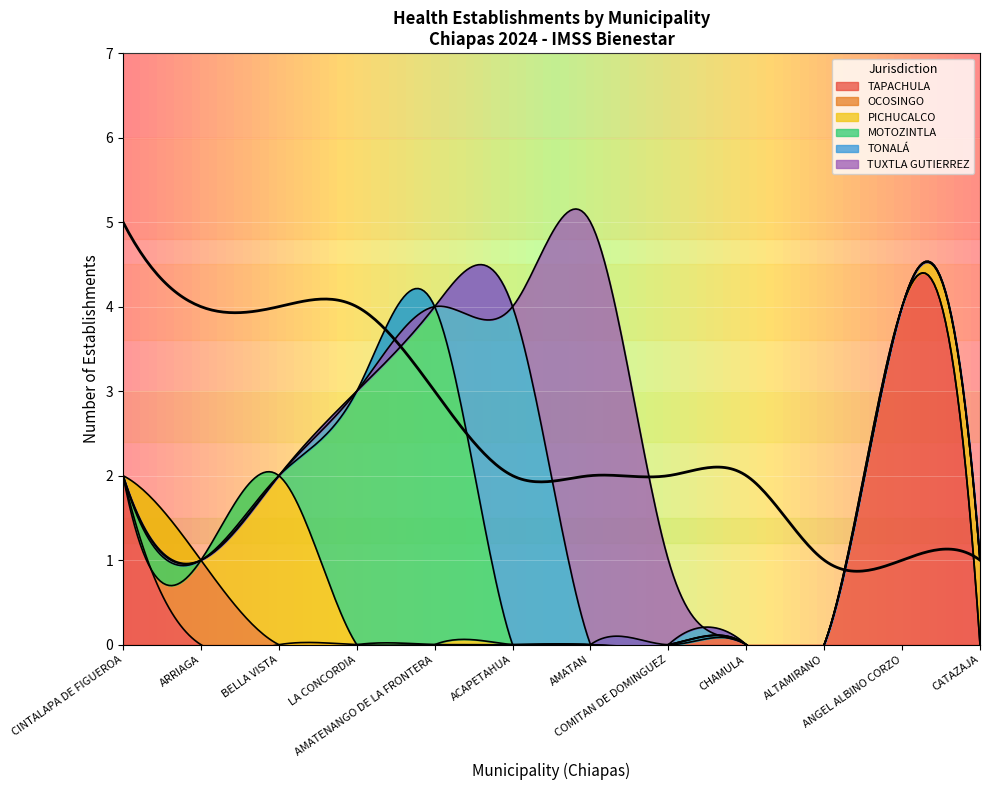

At which category does CINTALAPA reach its first local peak?

CINTALAPA DE FIGUEROA